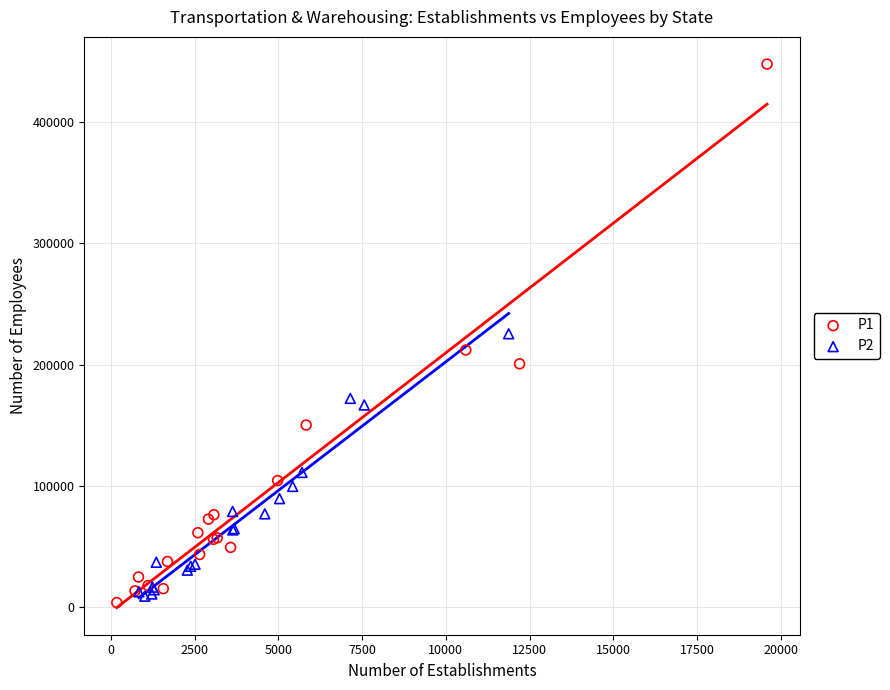

Which series has the widest spread of Y values?

P1